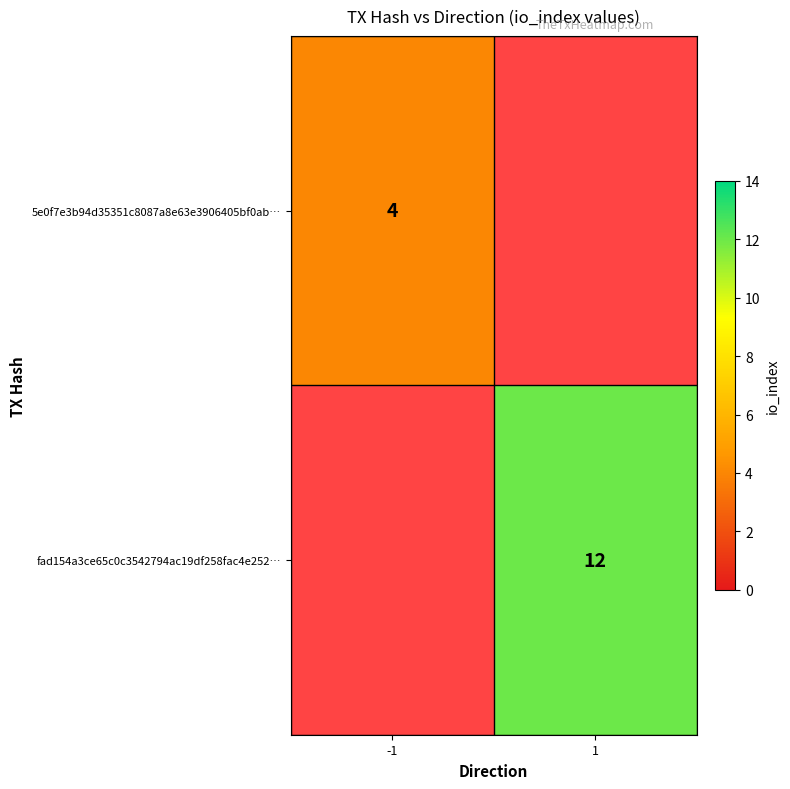

How many data points does each series have?

2